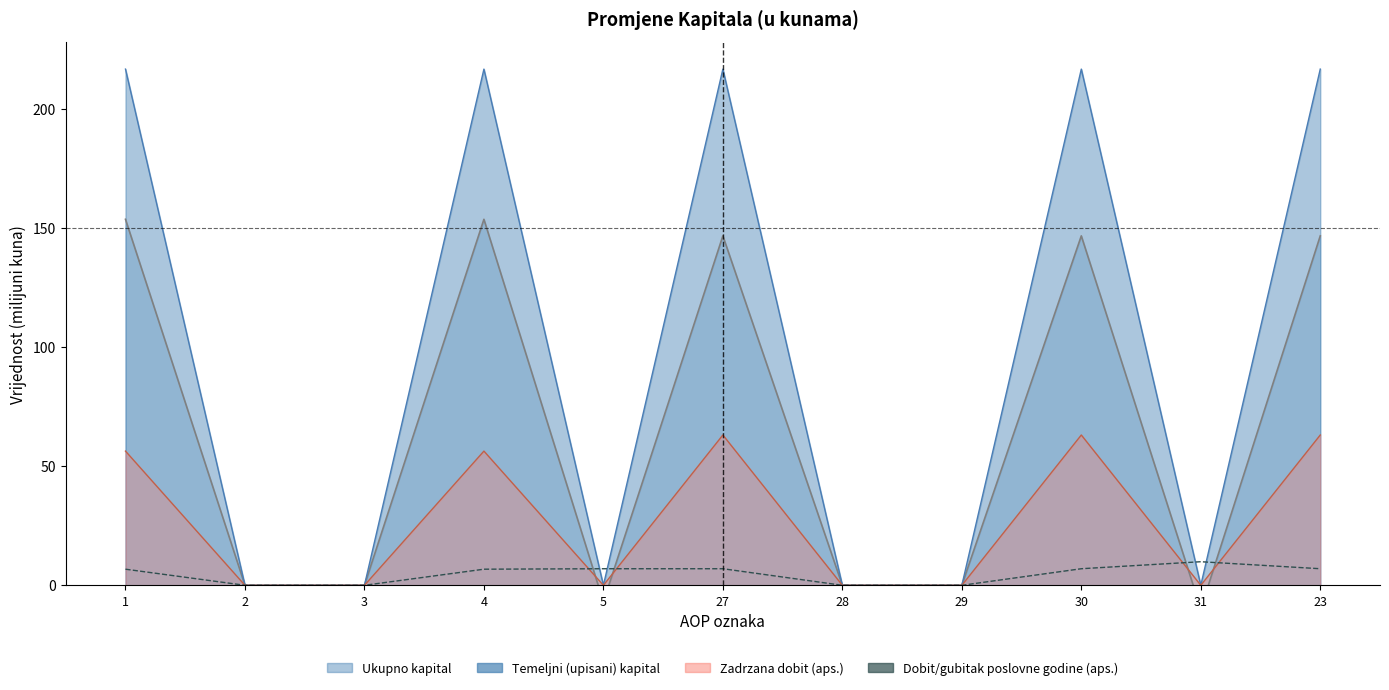

At which category does the chart reach its peak across all series?

1